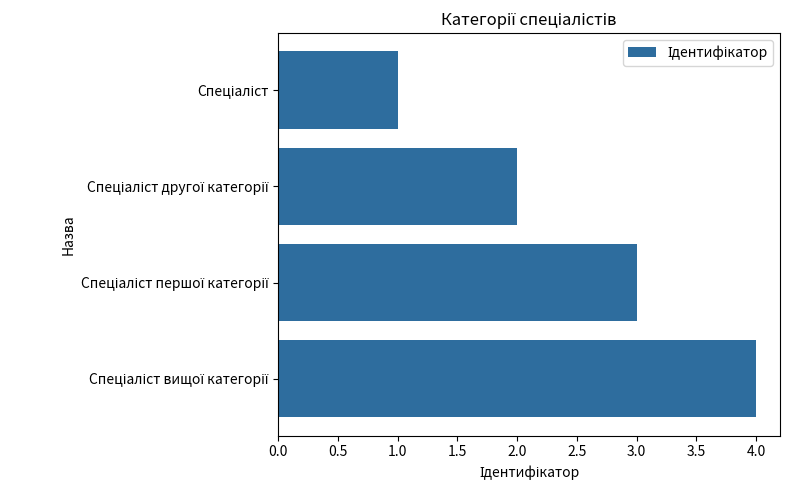

What is the sum of all values?

10